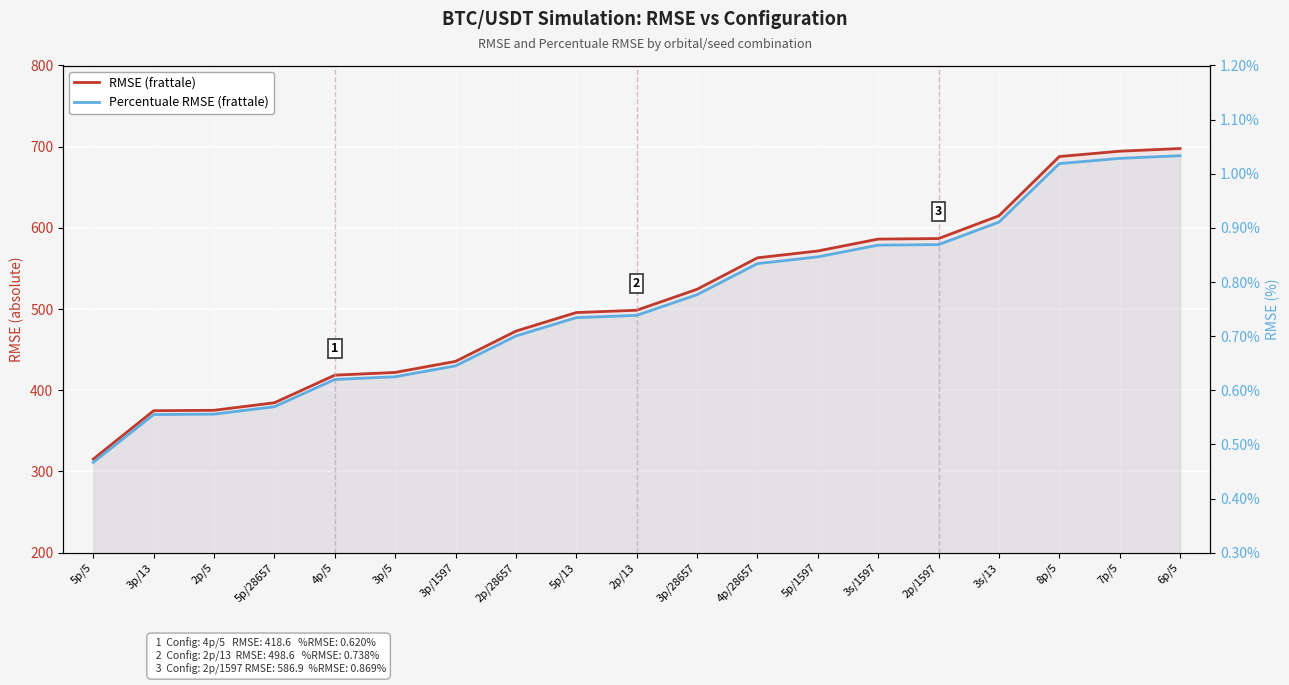

Is it true that Percentuale RMSE (frattale) equals 1.4 at 5p/1597?

False